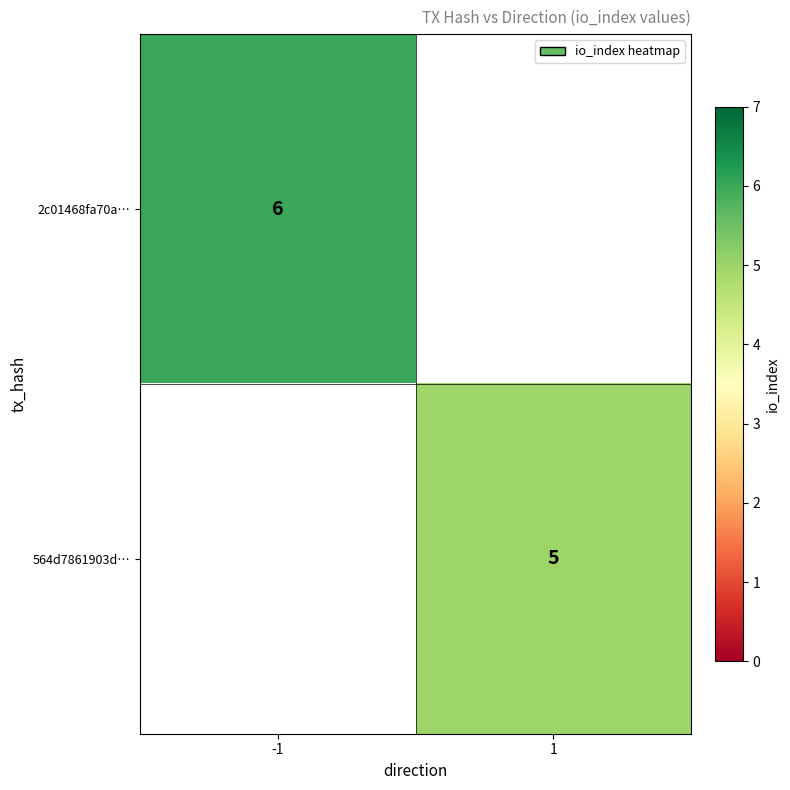

The value of 2c01468fa70a… at -1 is 6. True or false?

True